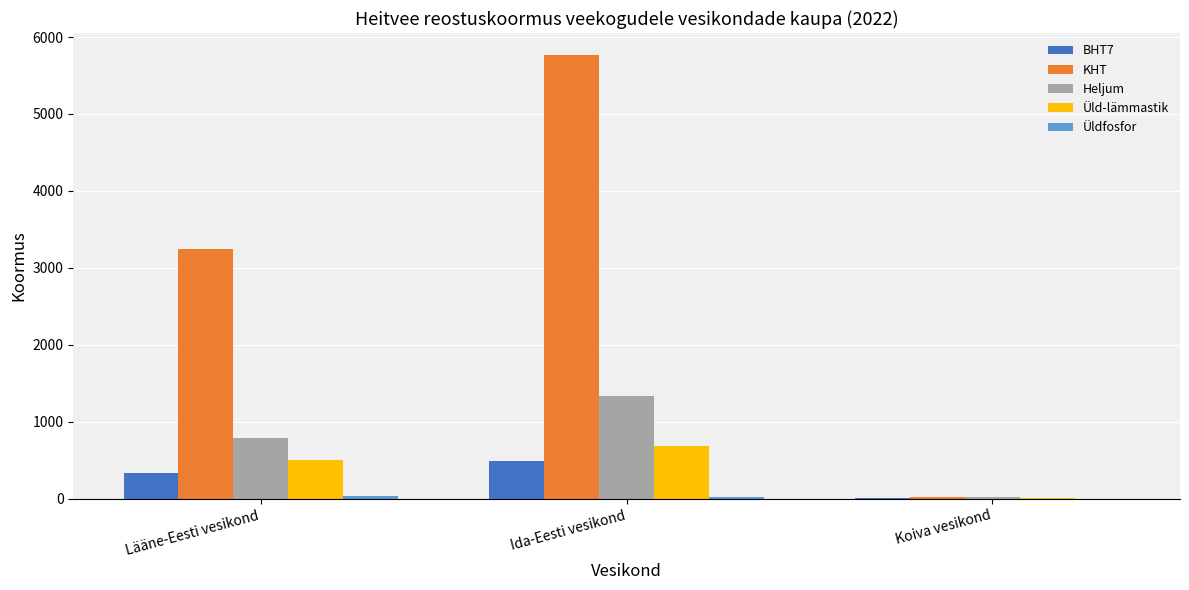

What is the maximum value shown in the chart?

5763.7